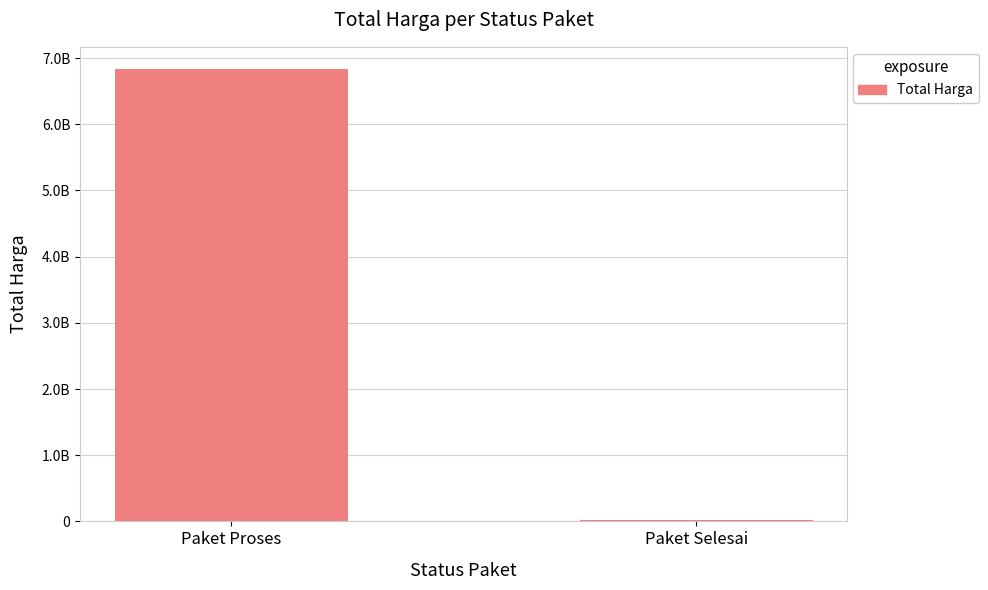

How many bars are there in total?

2